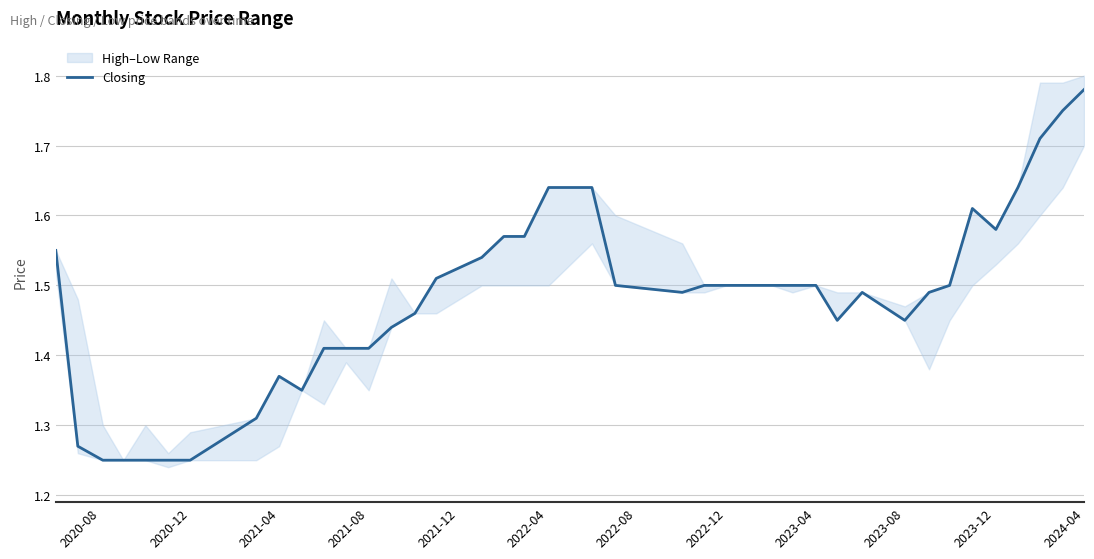

What is the minimum value shown in the chart?

1.2